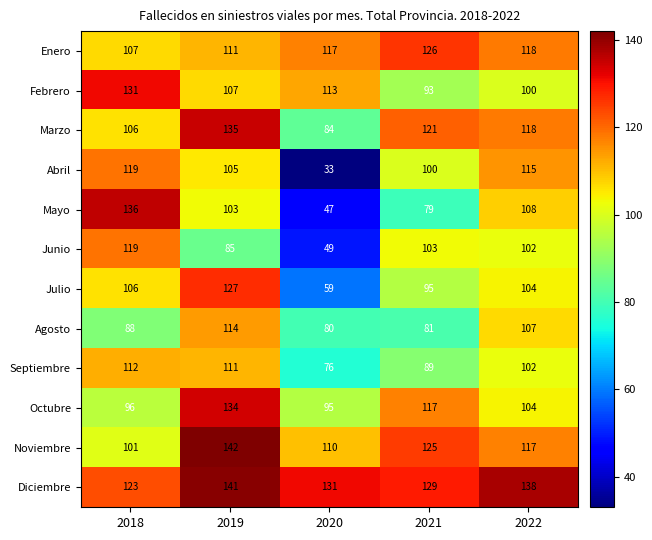

Count the number of categories in the chart.

5